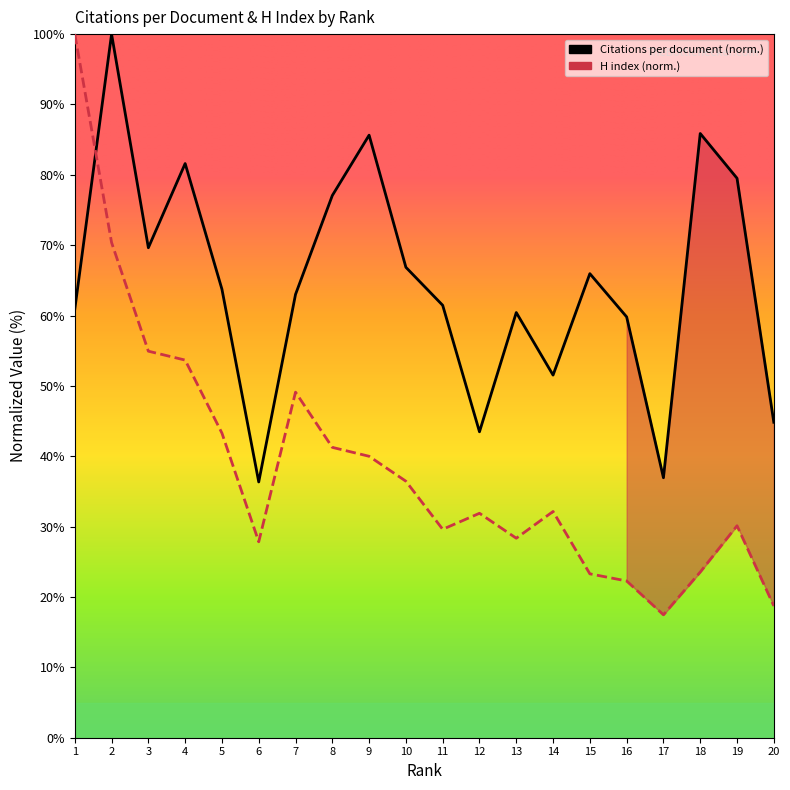

Reading left to right, what are all the values shown in this chart?

Citations per document: 1=60.9	2=100.0	3=69.6	4=81.6	5=63.7	6=36.4	7=63.0	8=77.1	9=85.6	10=66.9	11=61.5	12=43.5	13=60.4	14=51.5	15=66.0	16=59.8	17=36.9	18=85.9	19=79.5	20=44.8
H index: 1=100.0	2=70.4	3=54.9	4=53.7	5=43.3	6=27.8	7=49.1	8=41.3	9=40.0	10=36.5	11=29.6	12=31.9	13=28.4	14=32.2	15=23.3	16=22.3	17=17.5	18=23.5	19=30.1	20=18.7